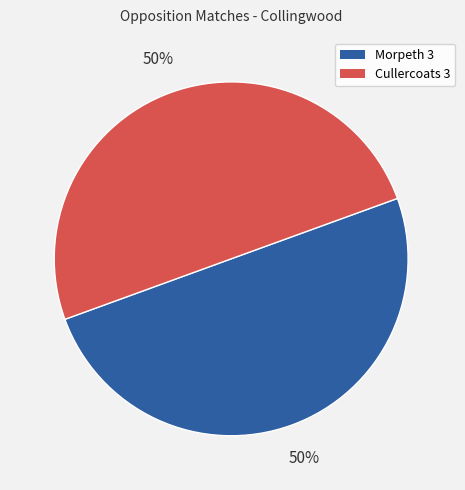

Is it true that Cullercoats 3 is 64% of the pie?

False